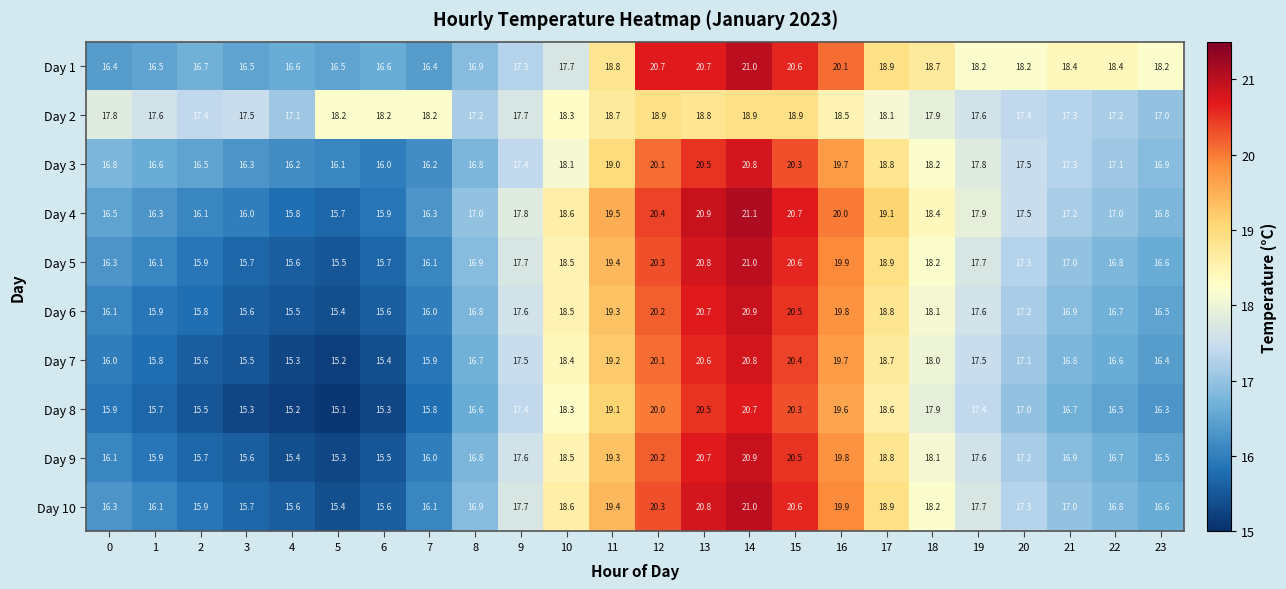

At which category is the sum across all series the highest?

14